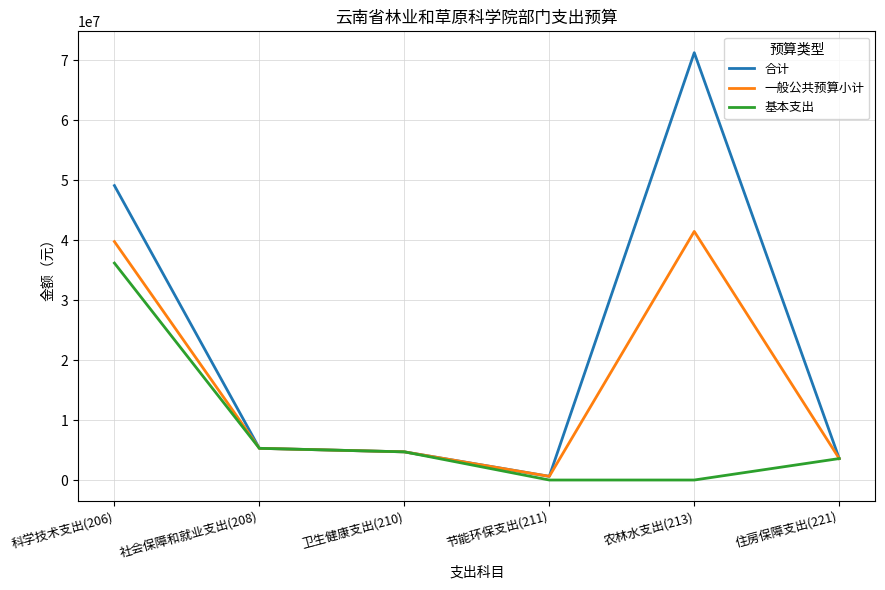

Is this an area chart (filled region under the line)?

No